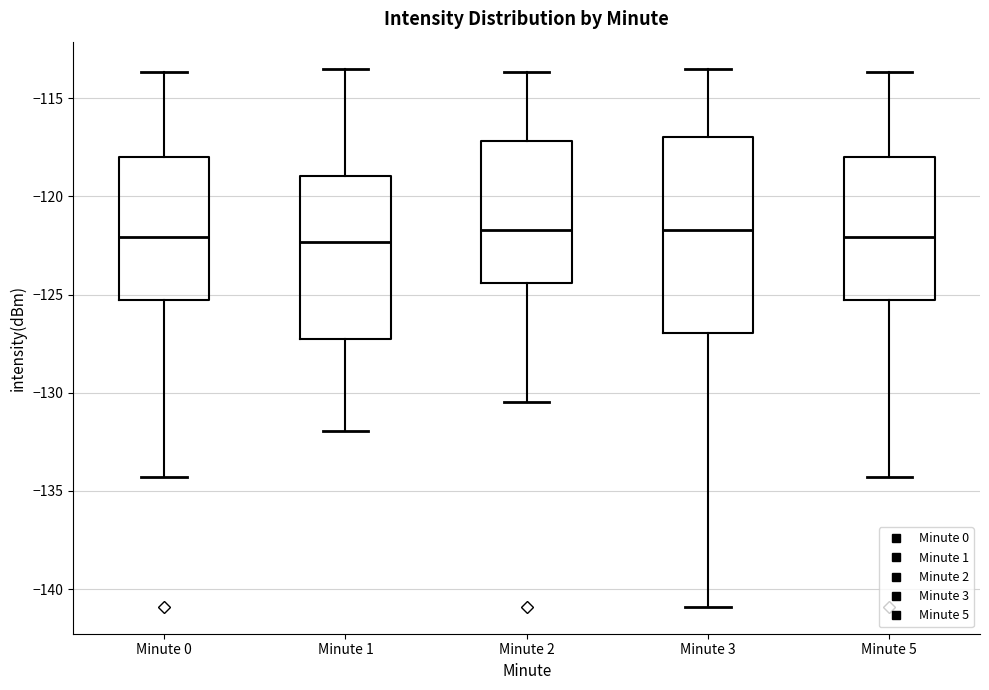

Reading left to right, transcribe this box plot: for each box, give where its median line is, the range the box spans, and where its two whiskers end, as read against the y-axis. The values are not printed on the chart, so give them approximately, as read against the axis.

Minute 0: median -122.0, box -125.5 to -118.0, whiskers -134.5 to -113.5
Minute 1: median -122.5, box -127.5 to -119.0, whiskers -132.0 to -113.5
Minute 2: median -121.5, box -124.5 to -117.0, whiskers -130.5 to -113.5
Minute 3: median -121.5, box -127.0 to -117.0, whiskers -141.0 to -113.5
Minute 5: median -122.0, box -125.5 to -118.0, whiskers -134.5 to -113.5